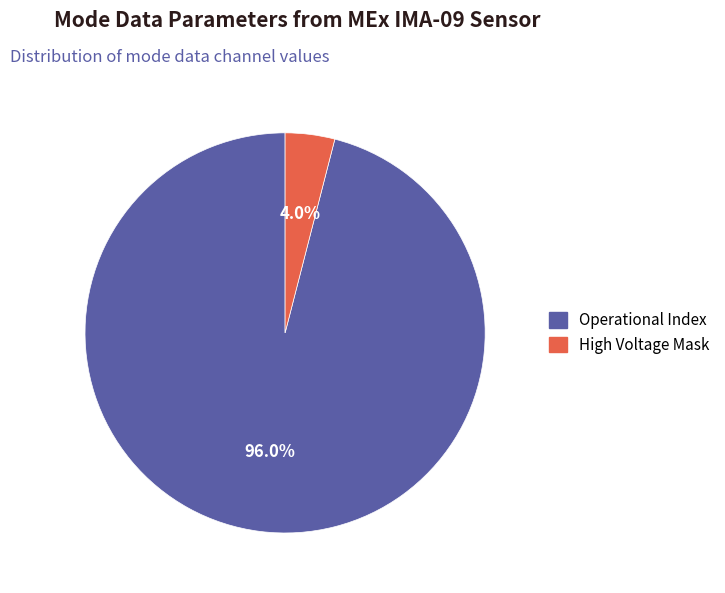

Does any single category account for the majority?

Yes